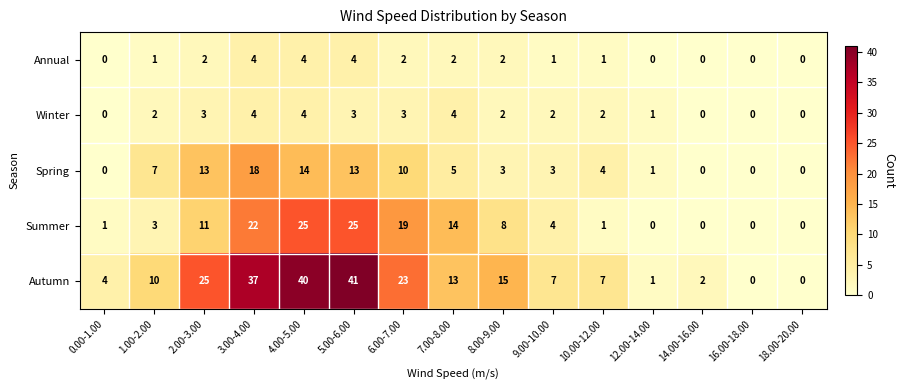

The Spring series shows -7 at 18.00-20.00. True or false?

False